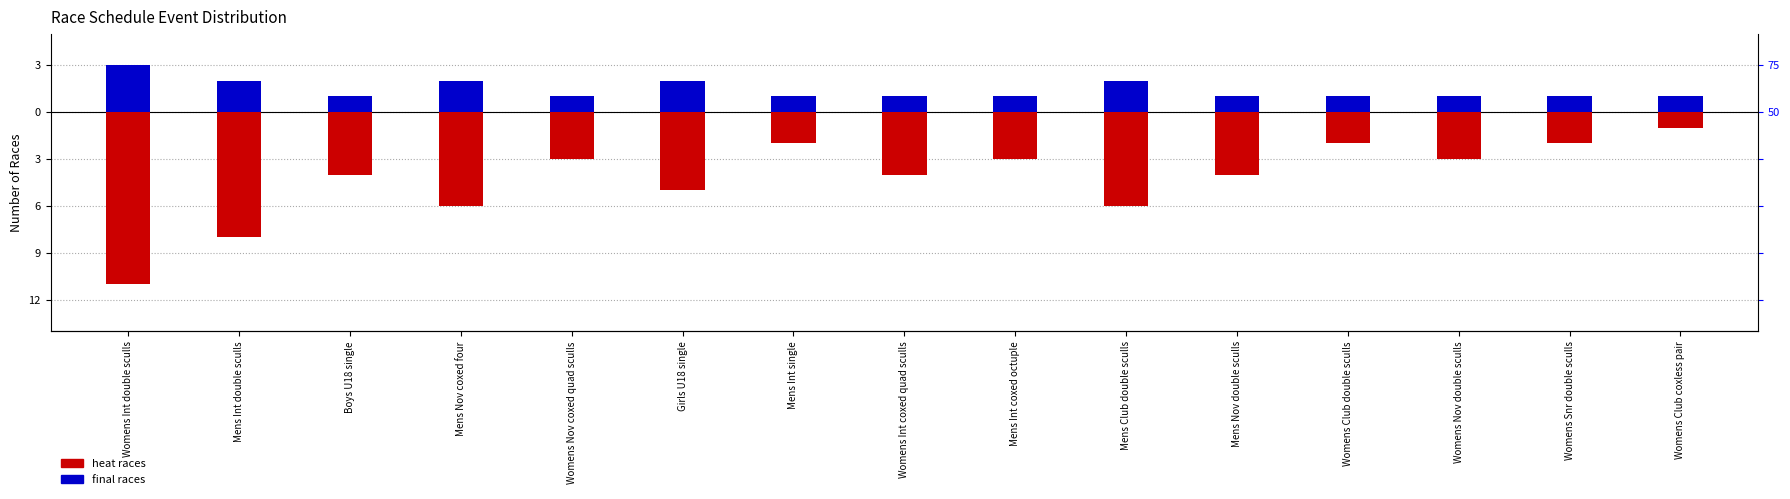

Which has a higher value, Womens Club double sculls or Womens Nov coxed quad sculls?

Womens Club double sculls